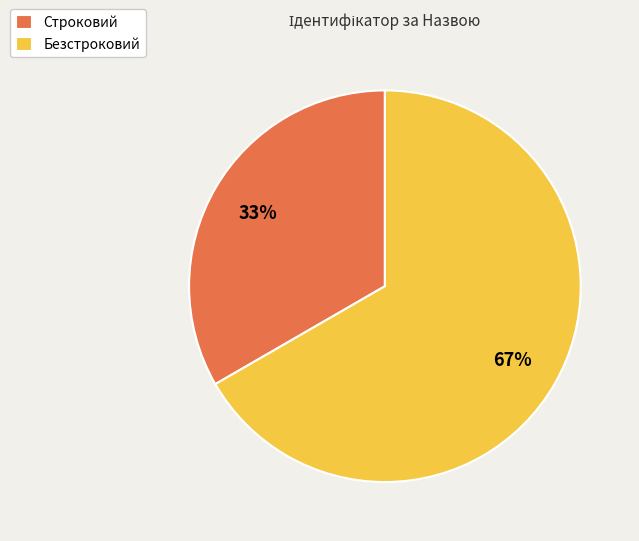

What is the ratio of the value at Безстроковий to the value at Строковий?

2.0